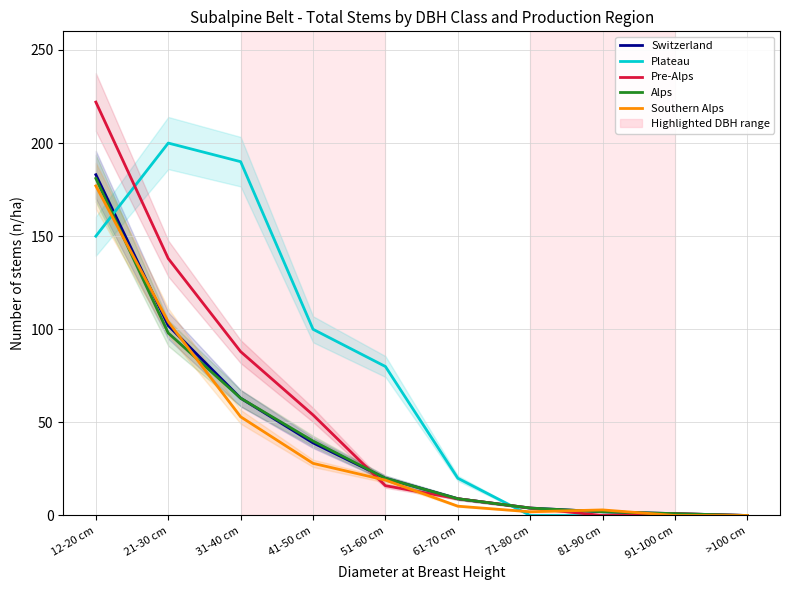

Which label corresponds to the smallest value in the chart?

>100 cm